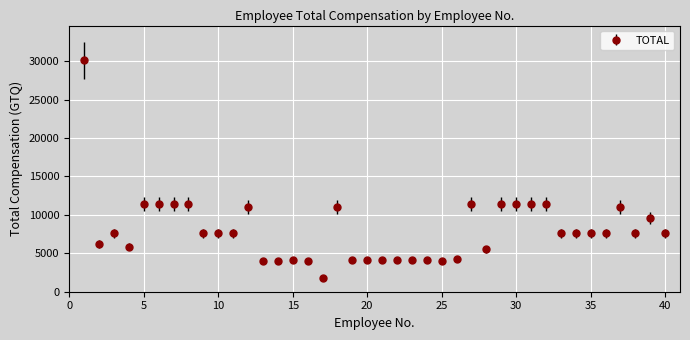

What is the value of the 23rd point from the left?

4068